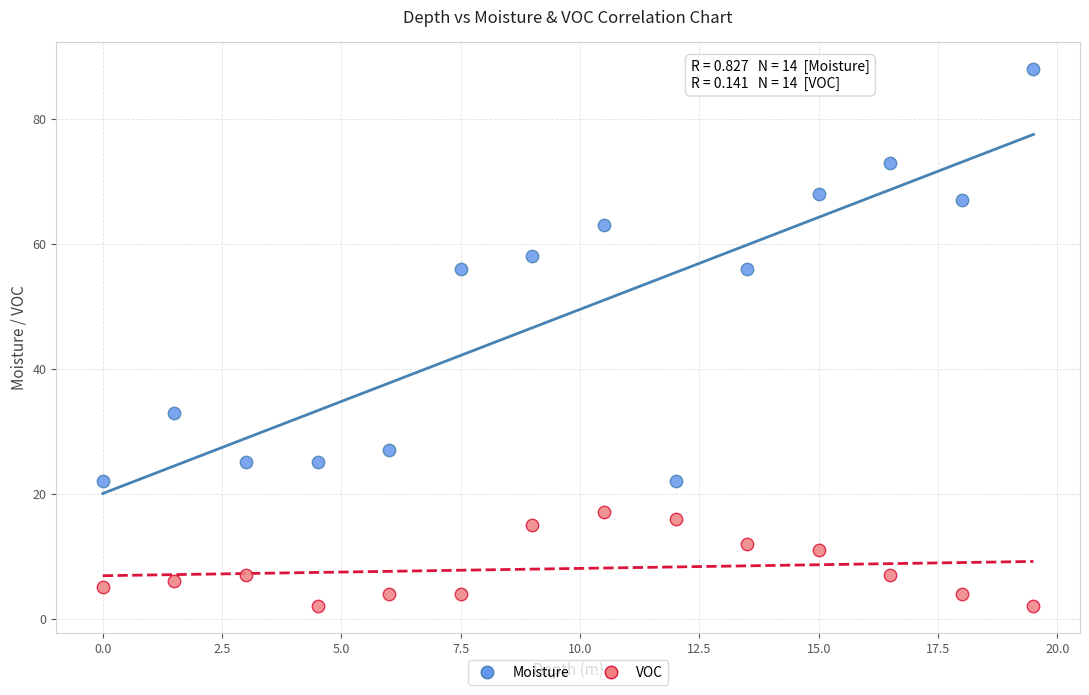

Which series has the widest spread of Y values?

Moisture